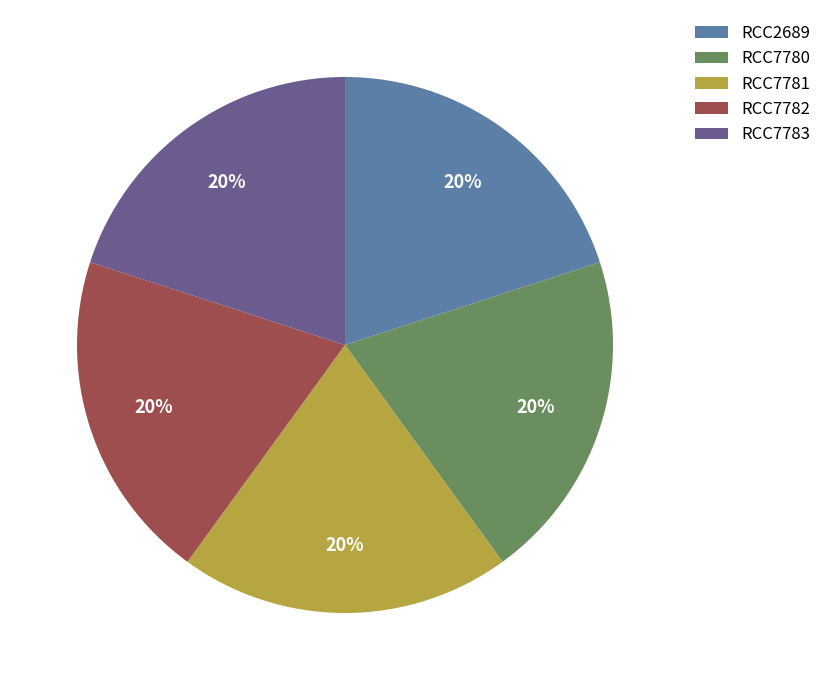

What percentage is the RCC7783 slice, to the nearest percent?

20%